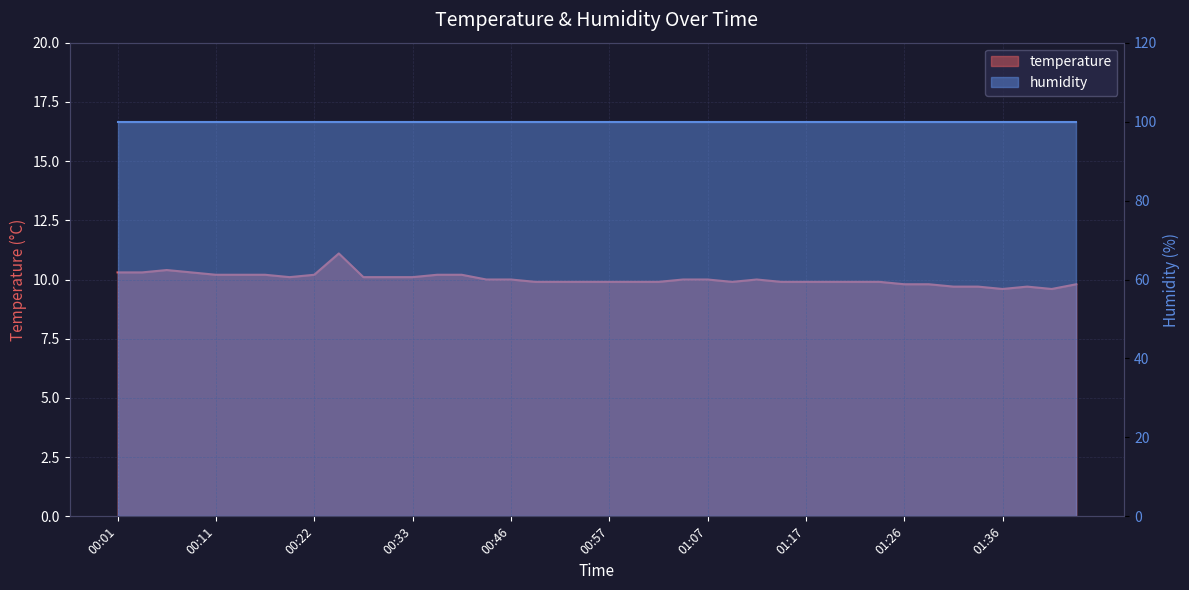

Where is the first local minimum?

00:19